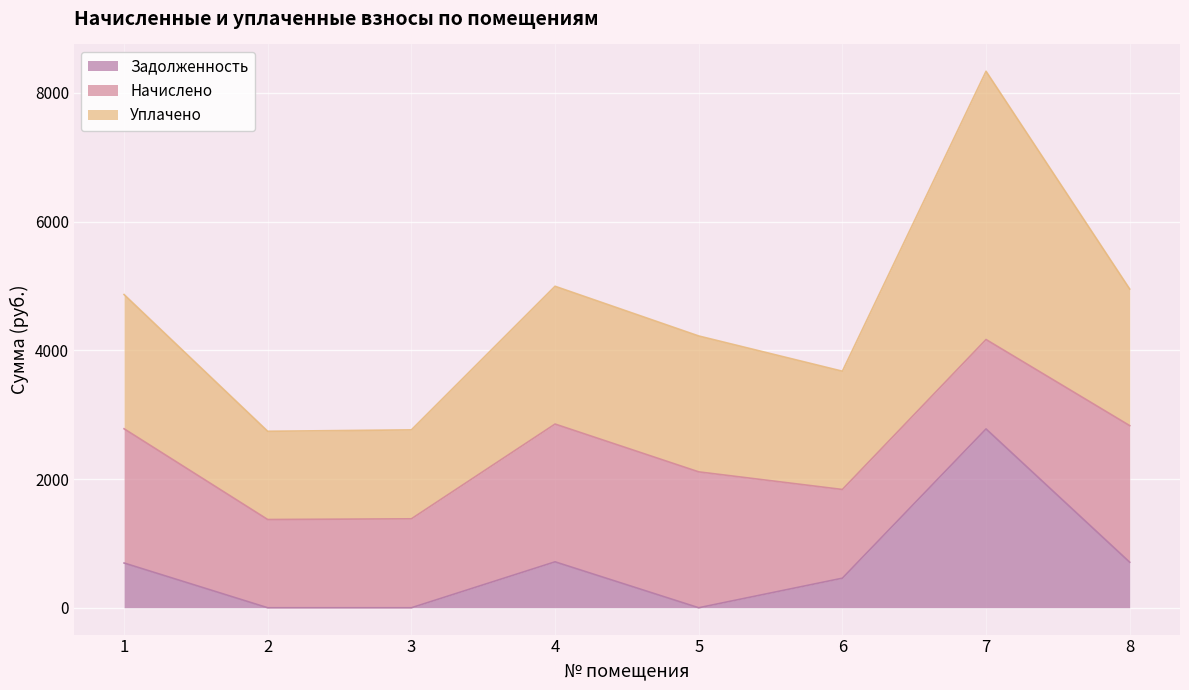

What is the maximum value shown in the chart?

4168.3